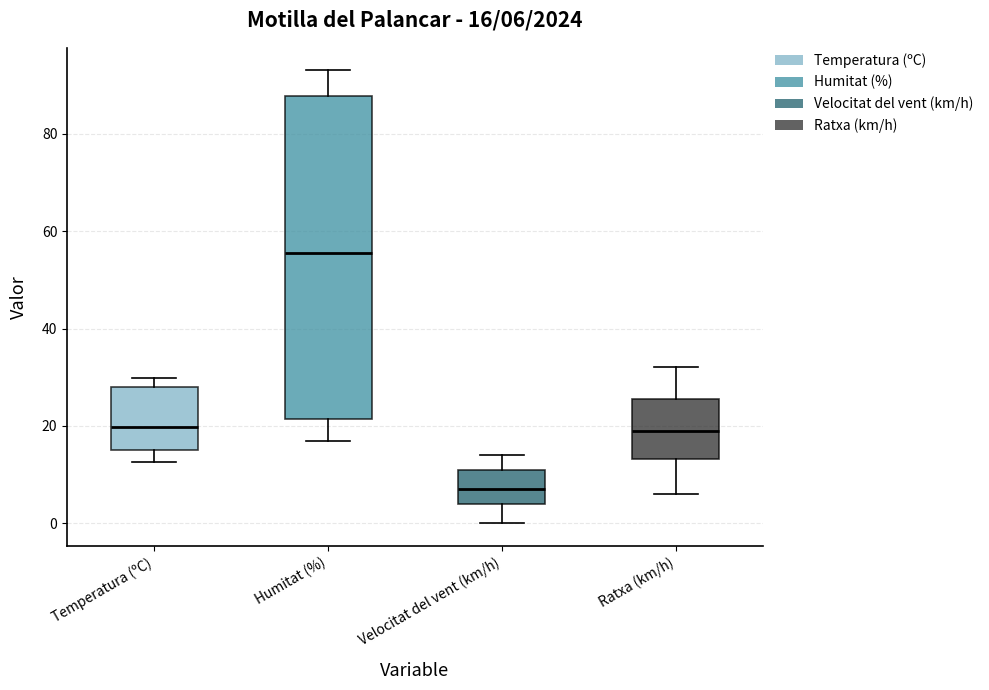

Comparing the boxes themselves (not the whiskers), which one is the tallest?

Humitat (%)